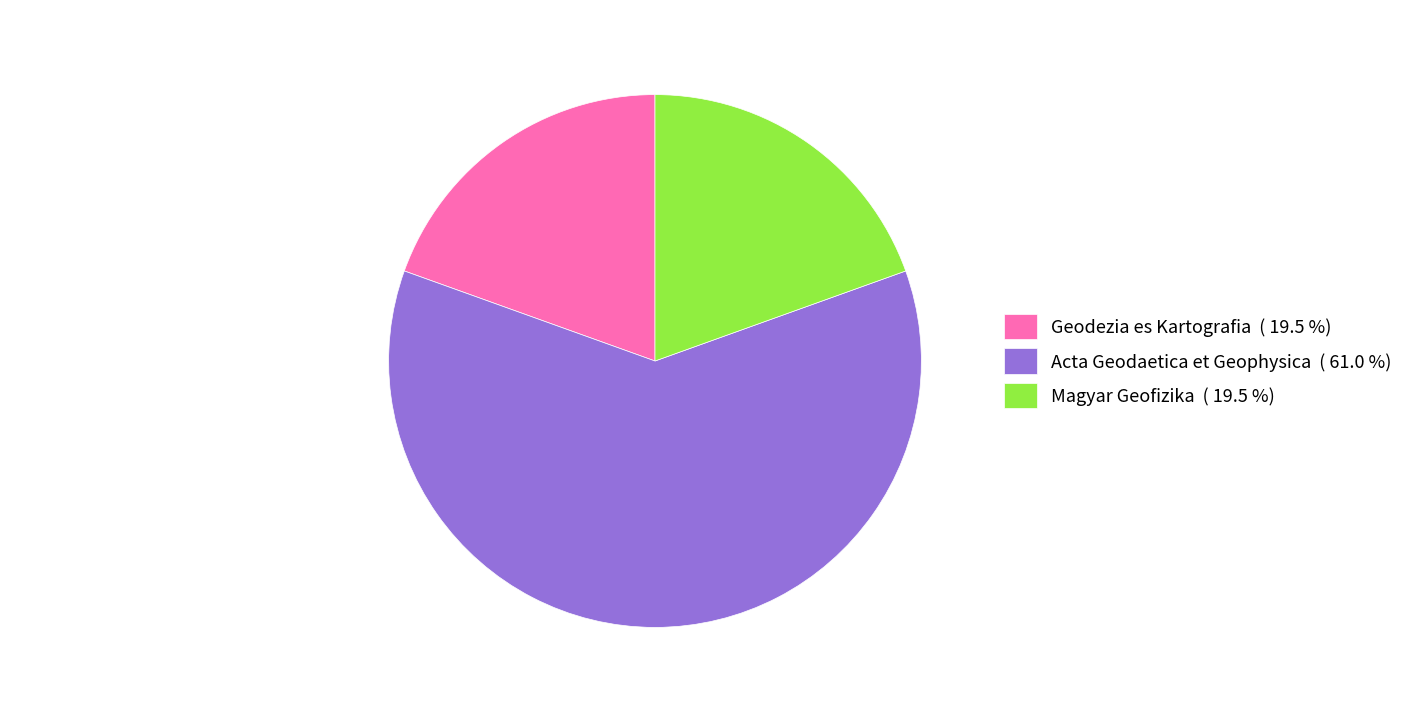

How many segments does this pie chart have?

3